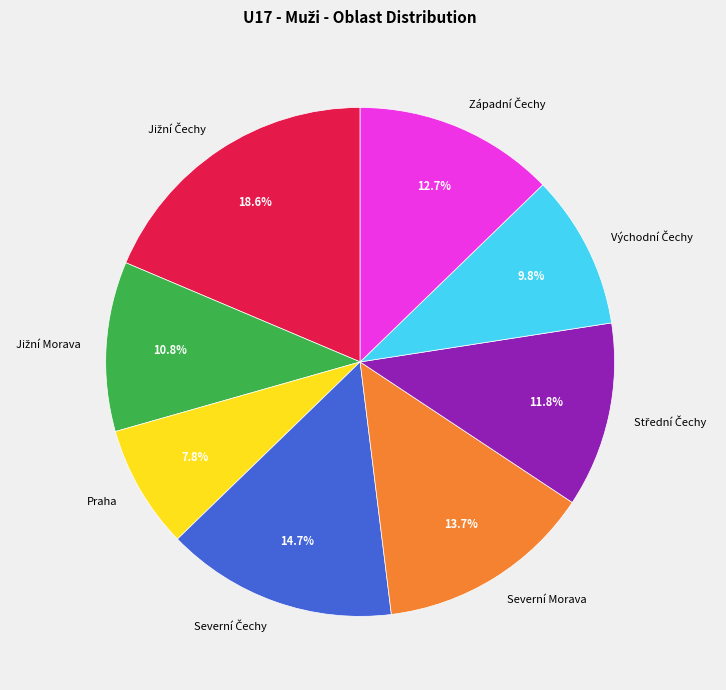

Which category has the smallest portion of the pie?

Praha